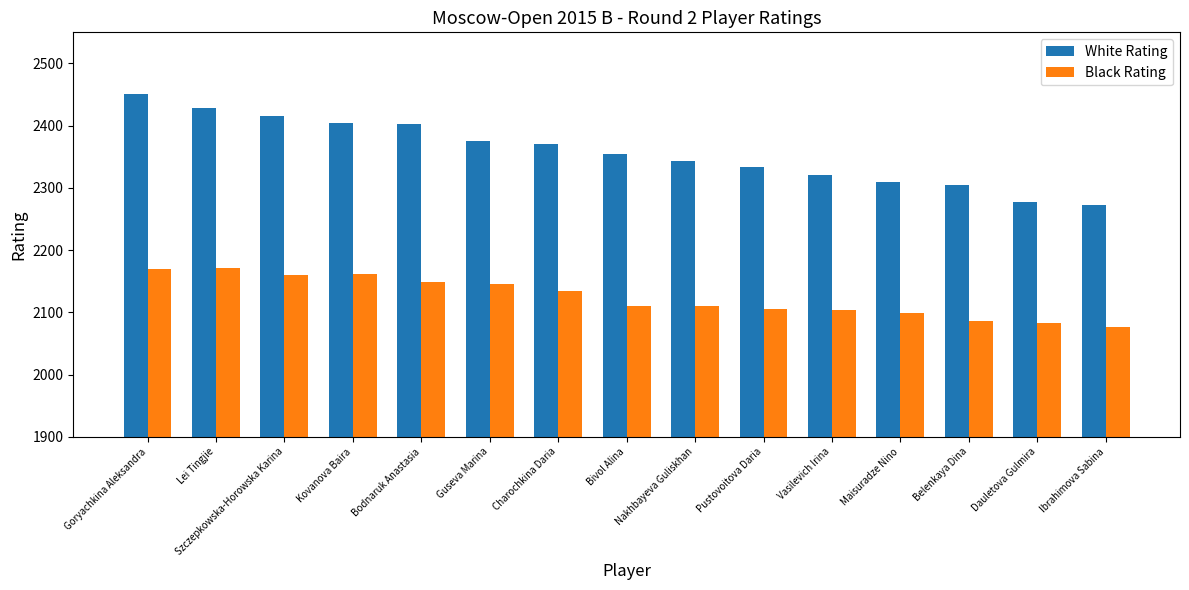

The White Rating series shows 1261 at Dauletova Gulmira. True or false?

False